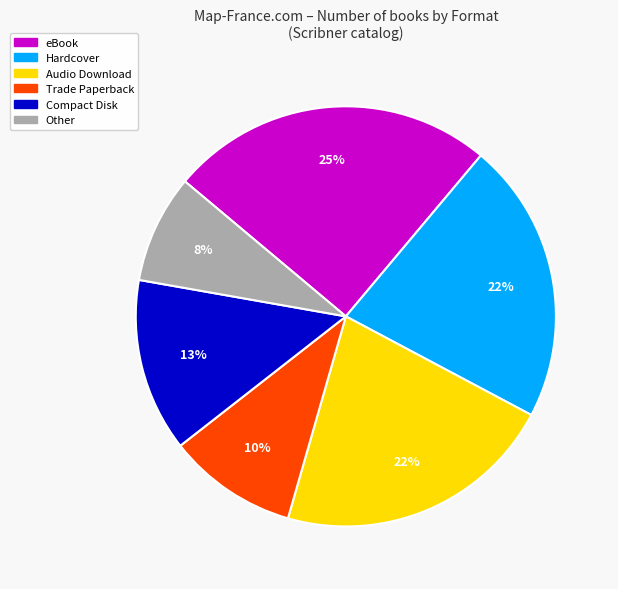

To the nearest percent, what percentage of the pie is Other?

8%